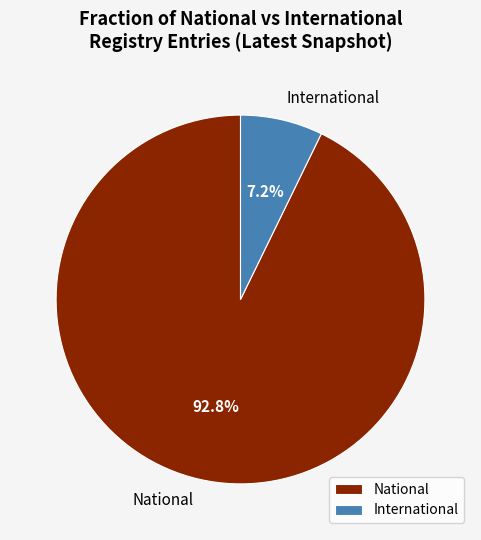

Does National represent more than half of the total?

Yes